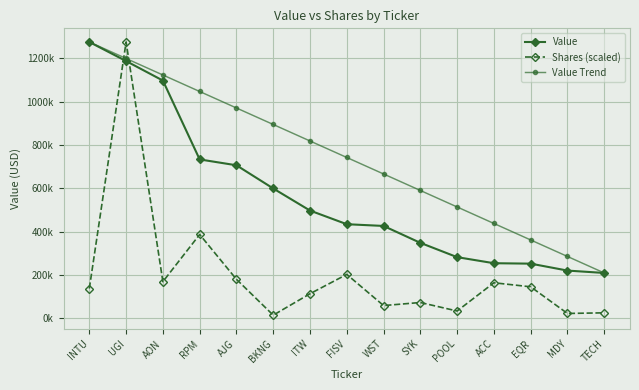

What are all the series names shown in the legend?

Value, Shares (scaled), Value Trend